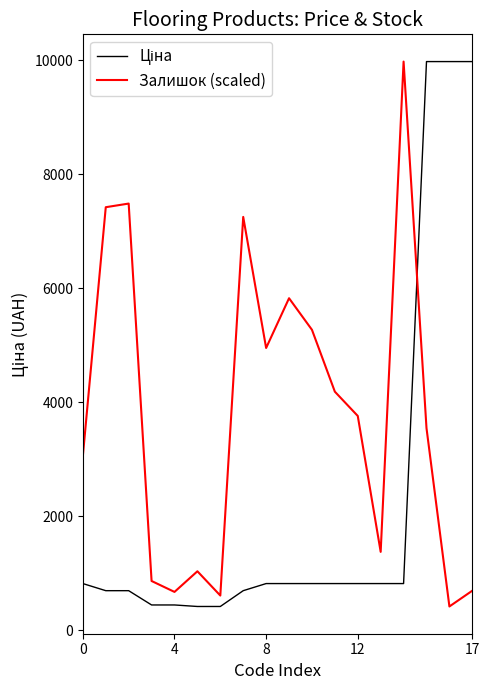

Which series has the largest total across all categories?

Залишок (scaled)